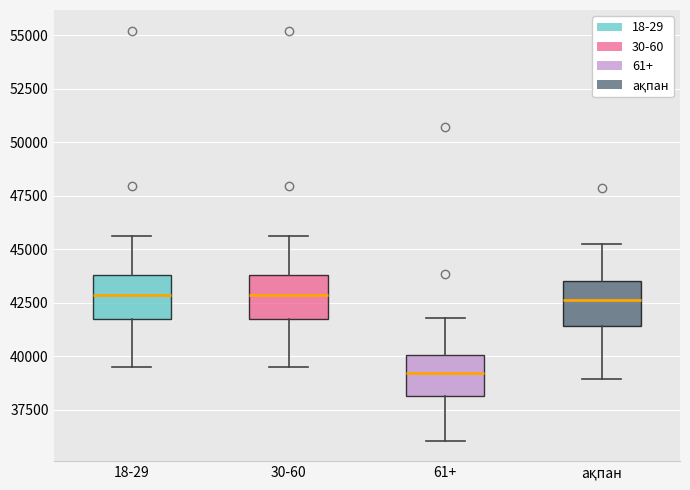

Where is the lower edge of the box for 18-29 on the y-axis? The values are not printed on the chart, so give them approximately, as read against the axis.

41500